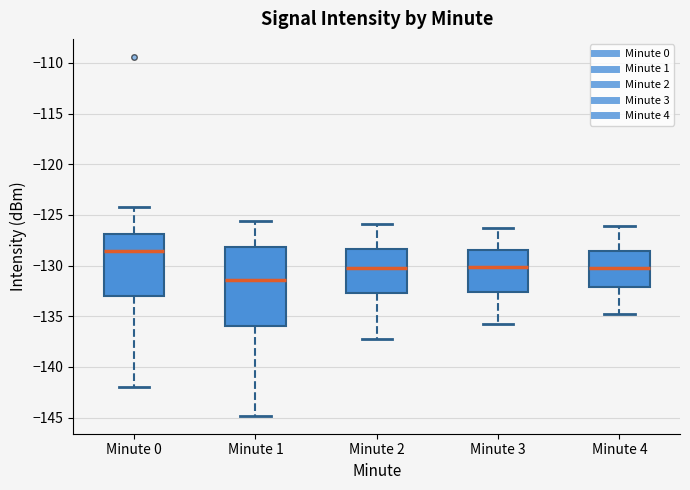

Which box's median line is the highest?

Minute 0